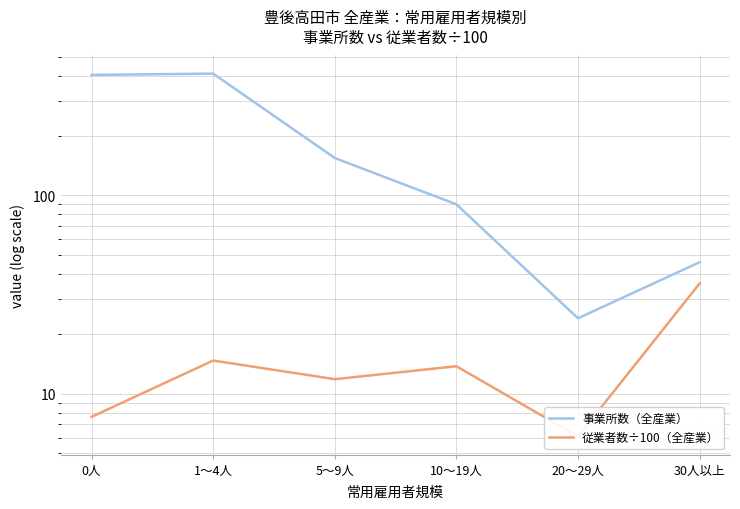

What is the value of the 事業所数（全産業） point at the 5th from the left?

24.0